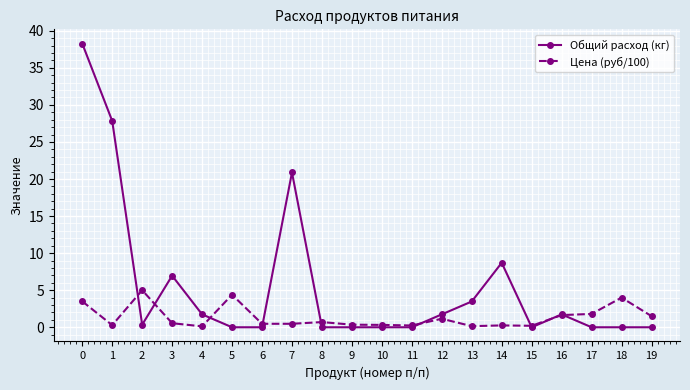

Rank the series by their average value, from highest to lowest.

Общий расход (кг), Цена (руб/100)